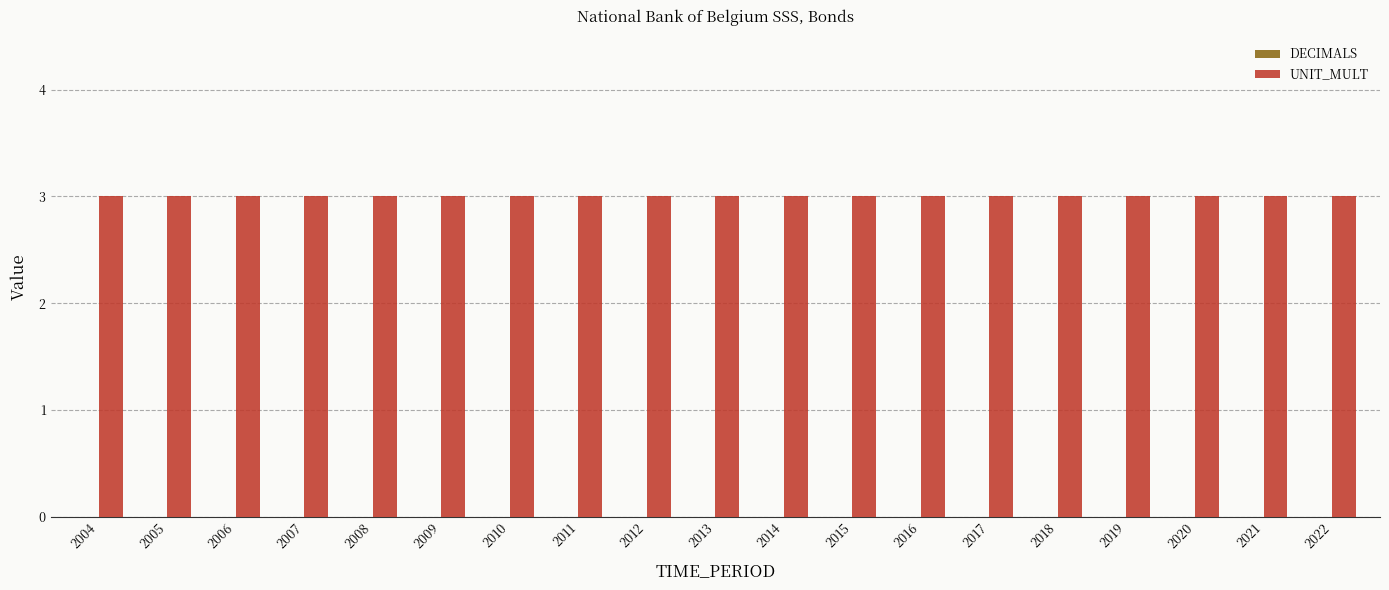

Is the value of DECIMALS at 2008 greater than the value of UNIT_MULT at 2016?

No